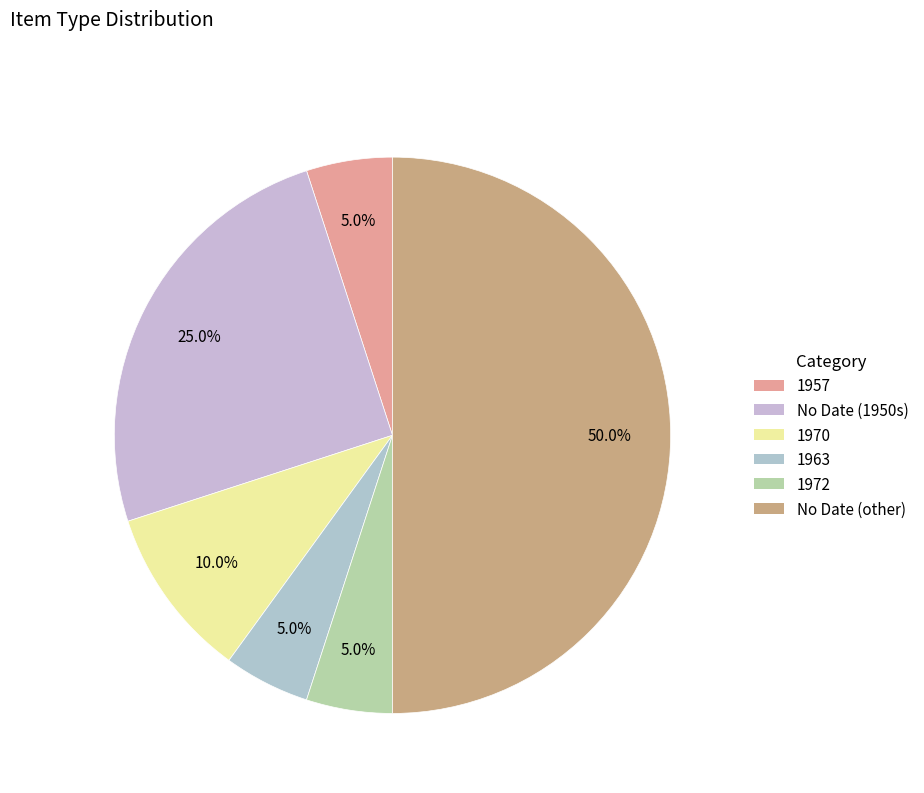

How many segments does this pie chart have?

6